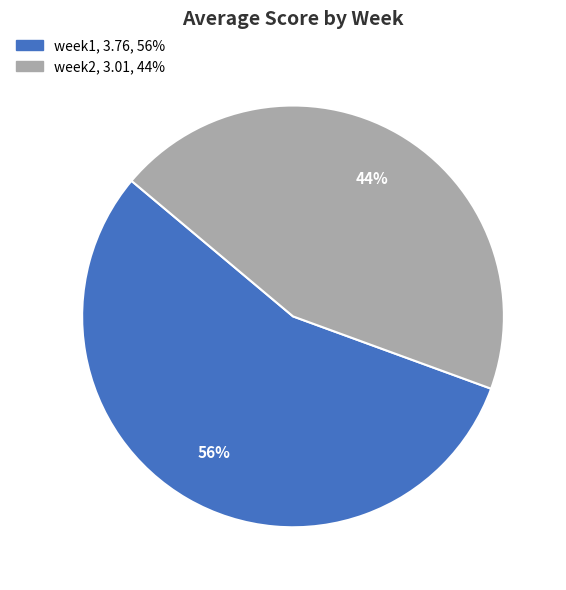

What is the ratio of the value at week2 to the value at week1?

0.8